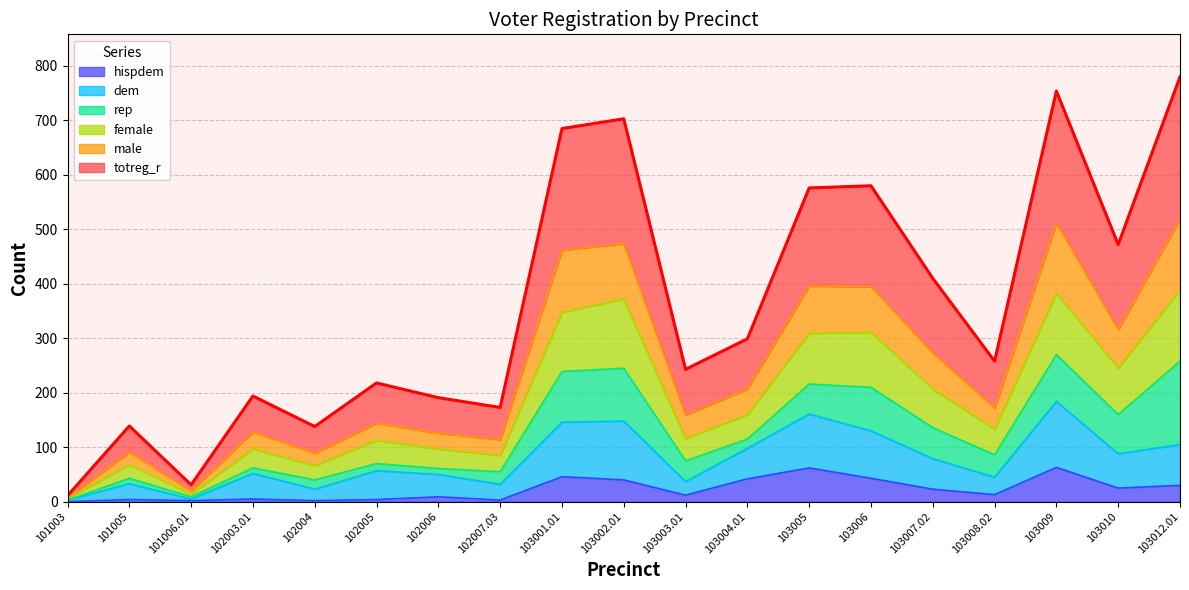

Which has a higher value, 103001.01 or 103003.01?

103001.01